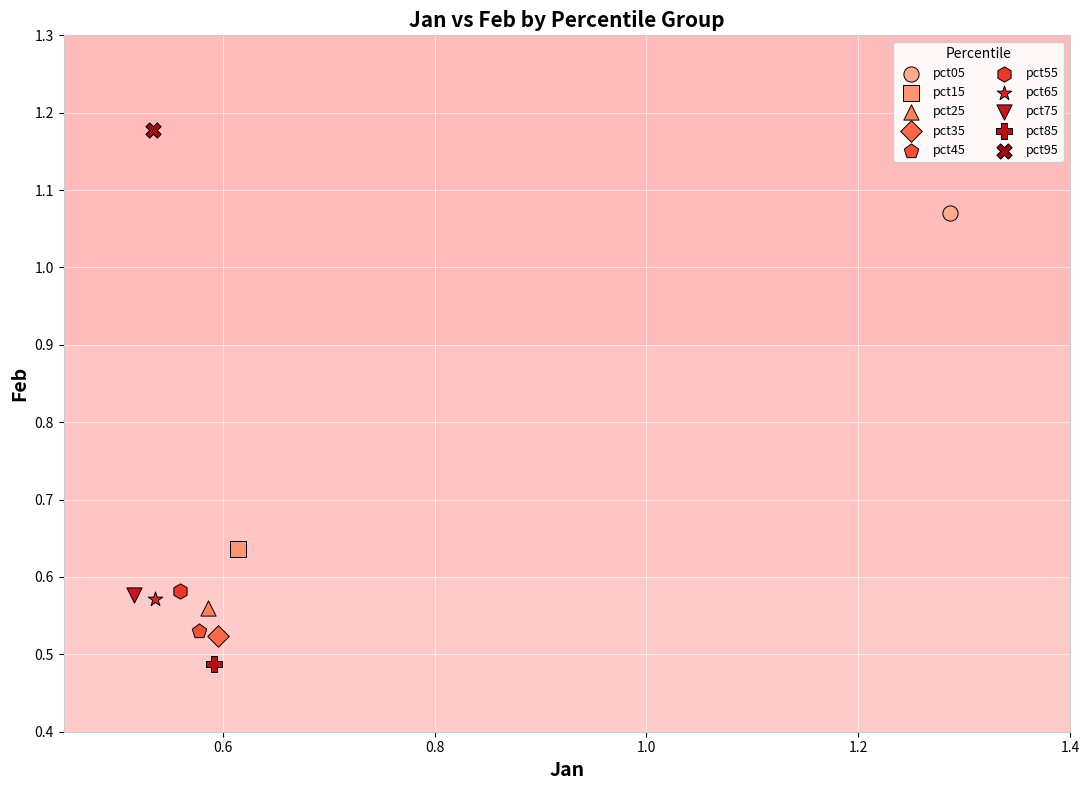

What are all the series names shown in the legend?

pct05, pct15, pct25, pct35, pct45, pct55, pct65, pct75, pct85, pct95